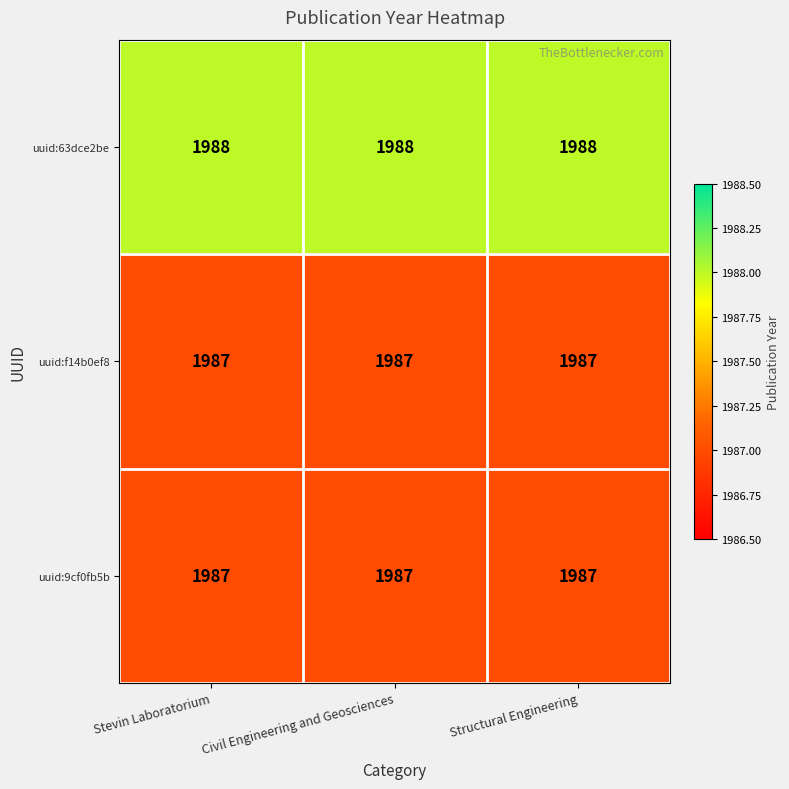

What value does the uuid:9cf0fb5b series have at Stevin Laboratorium?

1987